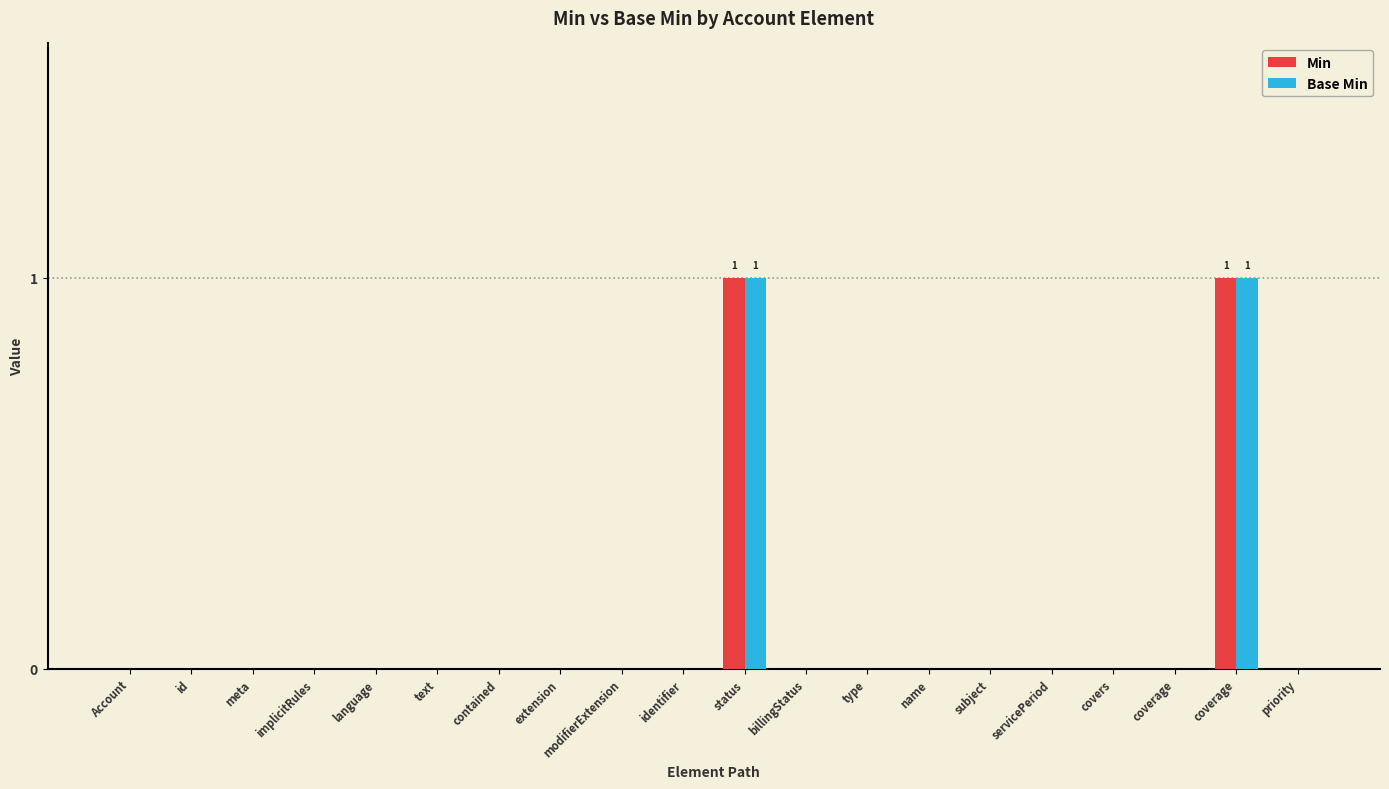

Is the value of Base Min at covers greater than the value of Min at status?

No